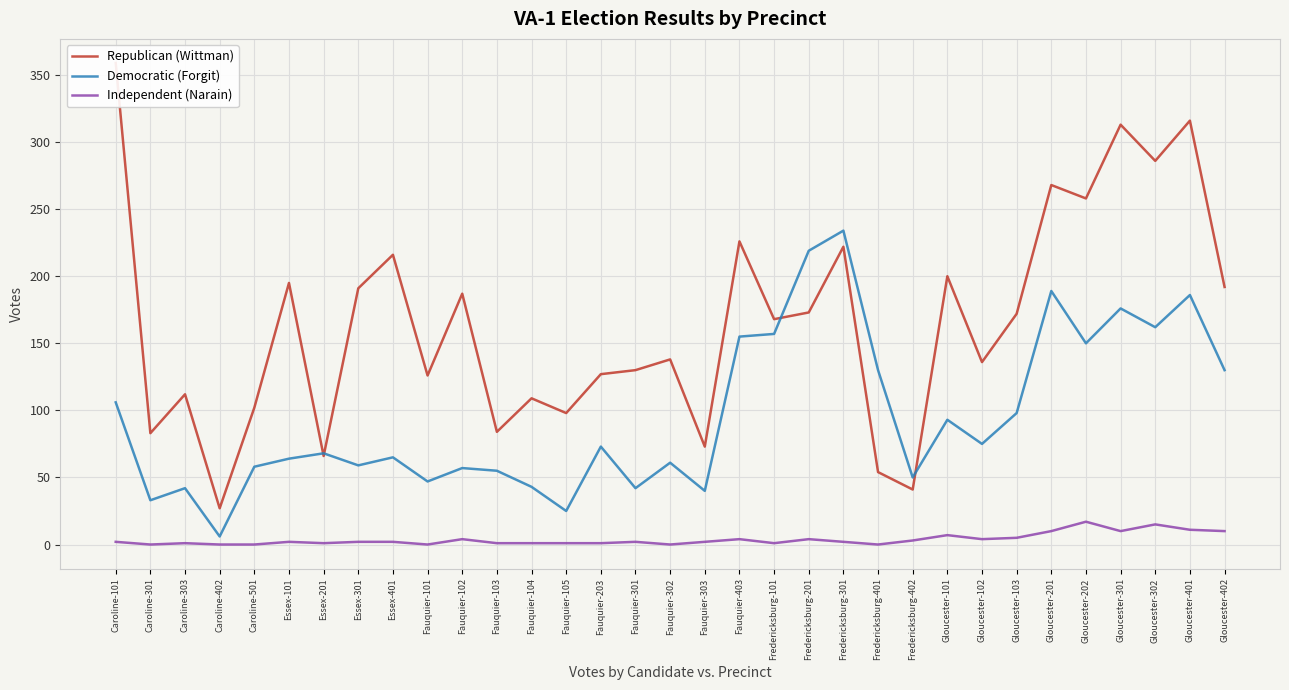

Reading left to right, extract all data points from this chart.

Republican (Wittman): Caroline-101=359	Caroline-301=83	Caroline-303=112	Caroline-402=27	Caroline-501=102	Essex-101=195	Essex-201=66	Essex-301=191	Essex-401=216	Fauquier-101=126	Fauquier-102=187	Fauquier-103=84	Fauquier-104=109	Fauquier-105=98	Fauquier-203=127	Fauquier-301=130	Fauquier-302=138	Fauquier-303=73	Fauquier-403=226	Fredericksburg-101=168	Fredericksburg-201=173	Fredericksburg-301=222	Fredericksburg-401=54	Fredericksburg-402=41	Gloucester-101=200	Gloucester-102=136	Gloucester-103=172	Gloucester-201=268	Gloucester-202=258	Gloucester-301=313	Gloucester-302=286	Gloucester-401=316	Gloucester-402=192
Democratic (Forgit): Caroline-101=106	Caroline-301=33	Caroline-303=42	Caroline-402=6	Caroline-501=58	Essex-101=64	Essex-201=68	Essex-301=59	Essex-401=65	Fauquier-101=47	Fauquier-102=57	Fauquier-103=55	Fauquier-104=43	Fauquier-105=25	Fauquier-203=73	Fauquier-301=42	Fauquier-302=61	Fauquier-303=40	Fauquier-403=155	Fredericksburg-101=157	Fredericksburg-201=219	Fredericksburg-301=234	Fredericksburg-401=130	Fredericksburg-402=50	Gloucester-101=93	Gloucester-102=75	Gloucester-103=98	Gloucester-201=189	Gloucester-202=150	Gloucester-301=176	Gloucester-302=162	Gloucester-401=186	Gloucester-402=130
Independent (Narain): Caroline-101=2	Caroline-301=0	Caroline-303=1	Caroline-402=0	Caroline-501=0	Essex-101=2	Essex-201=1	Essex-301=2	Essex-401=2	Fauquier-101=0	Fauquier-102=4	Fauquier-103=1	Fauquier-104=1	Fauquier-105=1	Fauquier-203=1	Fauquier-301=2	Fauquier-302=0	Fauquier-303=2	Fauquier-403=4	Fredericksburg-101=1	Fredericksburg-201=4	Fredericksburg-301=2	Fredericksburg-401=0	Fredericksburg-402=3	Gloucester-101=7	Gloucester-102=4	Gloucester-103=5	Gloucester-201=10	Gloucester-202=17	Gloucester-301=10	Gloucester-302=15	Gloucester-401=11	Gloucester-402=10